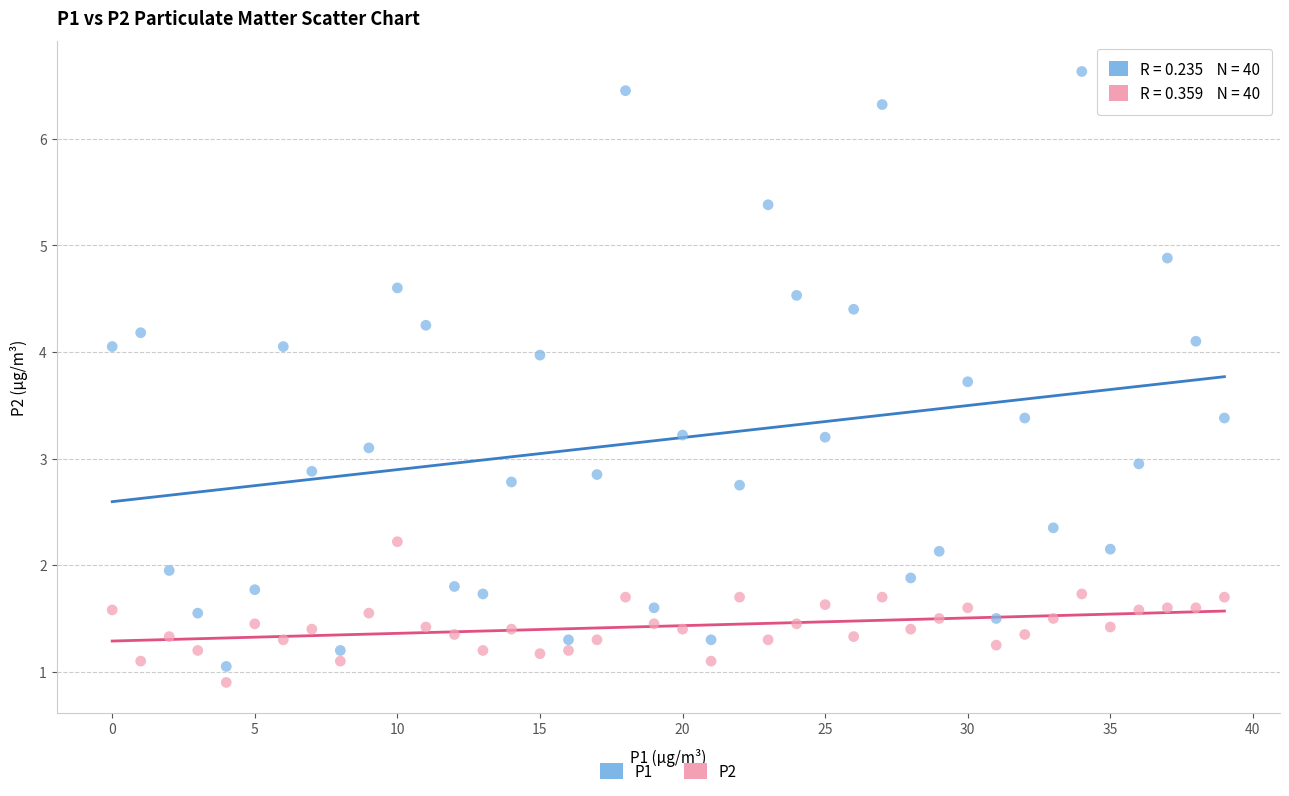

Which series has the widest spread of Y values?

P1